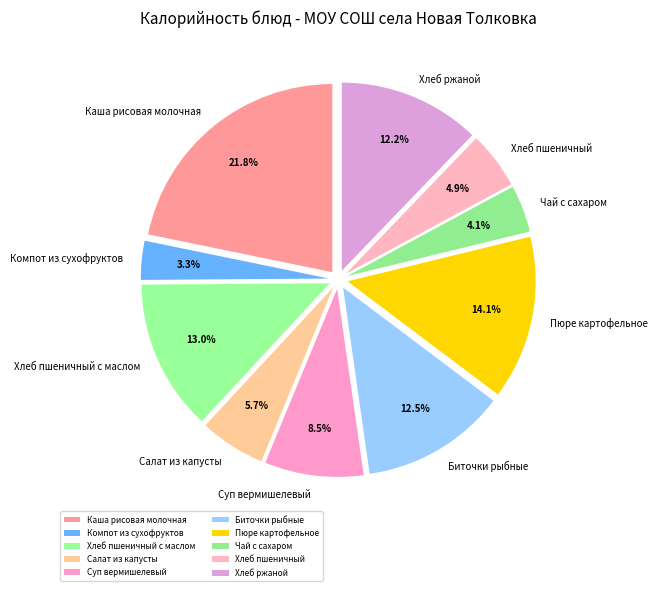

Is it true that Хлеб пшеничный is 5% of the pie?

True